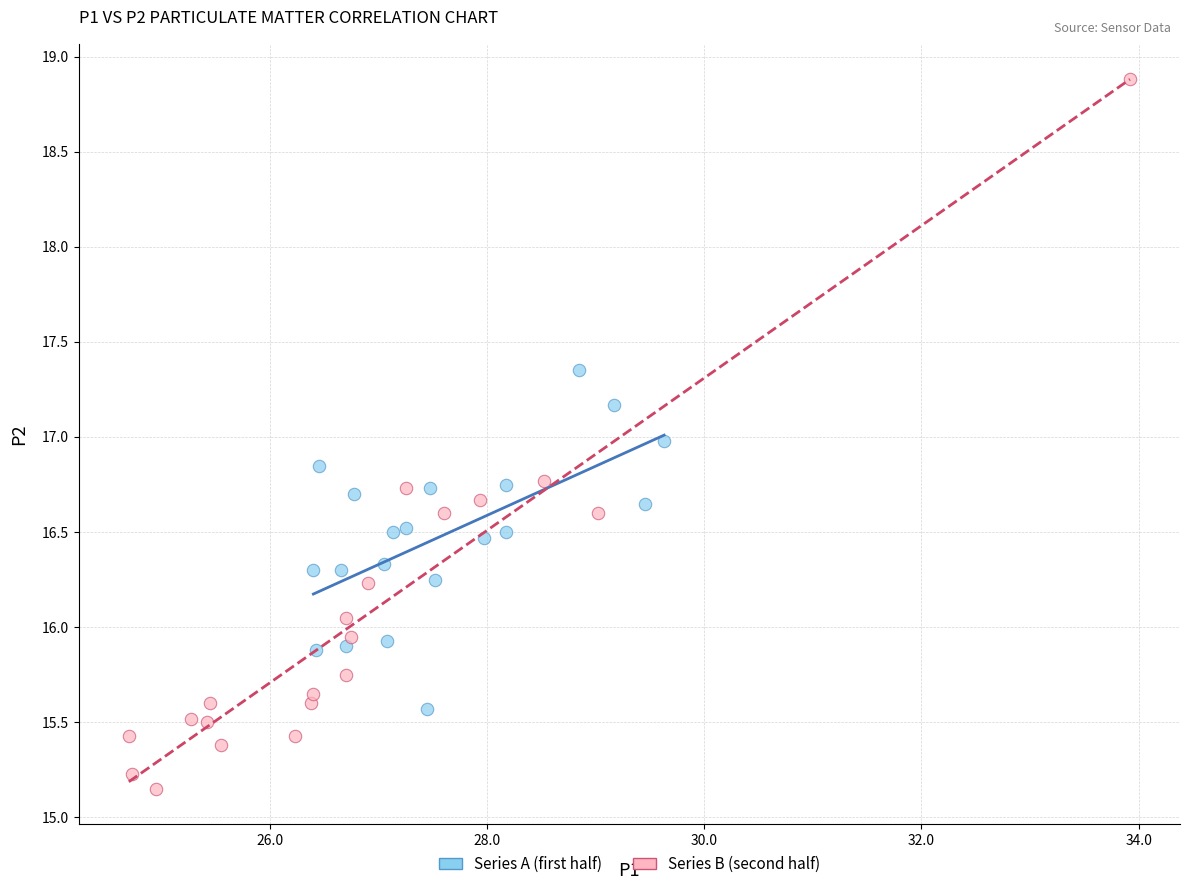

Which series has the largest Y range (max minus min)?

Series B (second half)